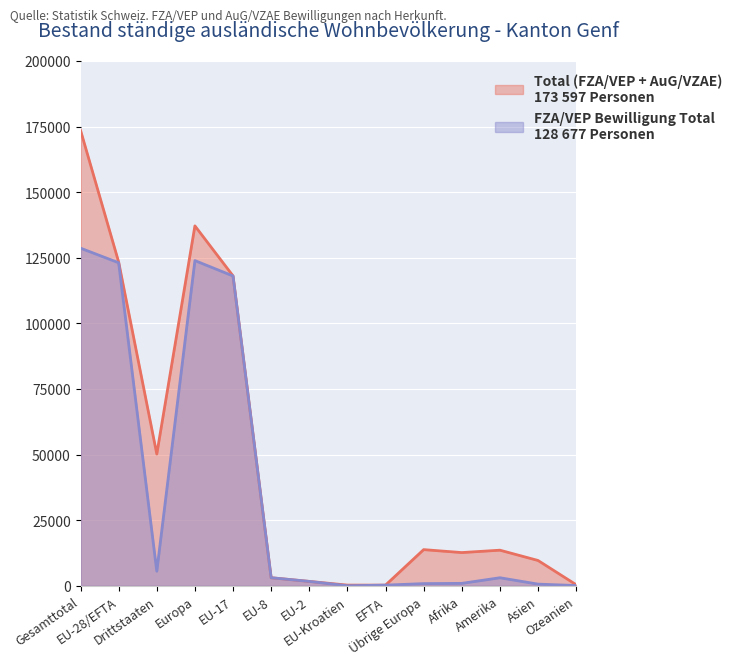

Is it true that Total (FZA/VEP + AuG/VZAE) equals 265 at EU-Kroatien?

True